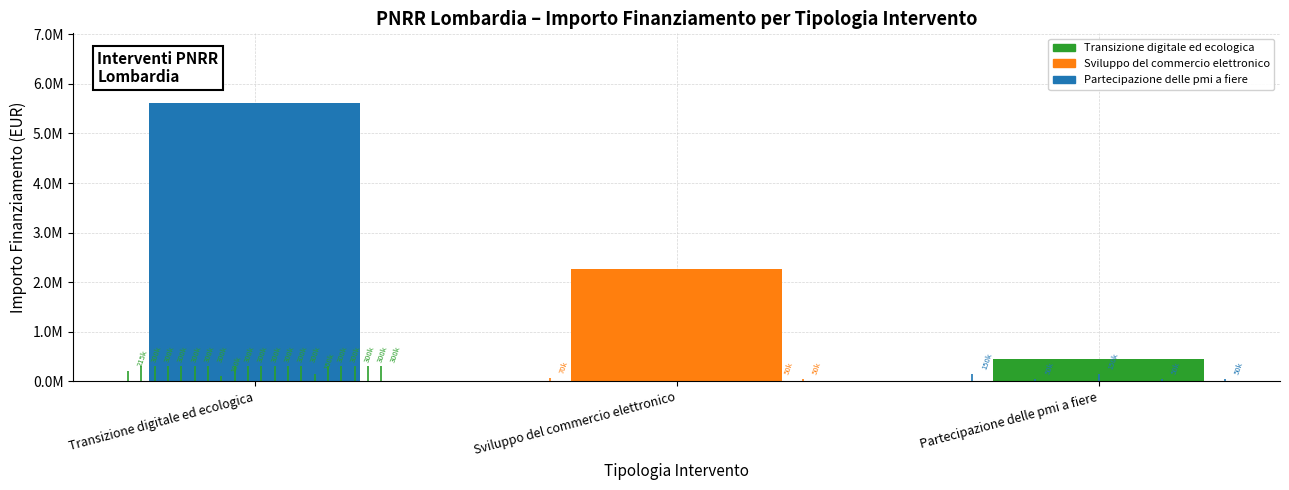

Reading left to right, extract all data points from this chart.

Transizione digitale ed ecologica=5614800	Sviluppo del commercio elettronico=2270000	Partecipazione delle pmi a fiere=450000